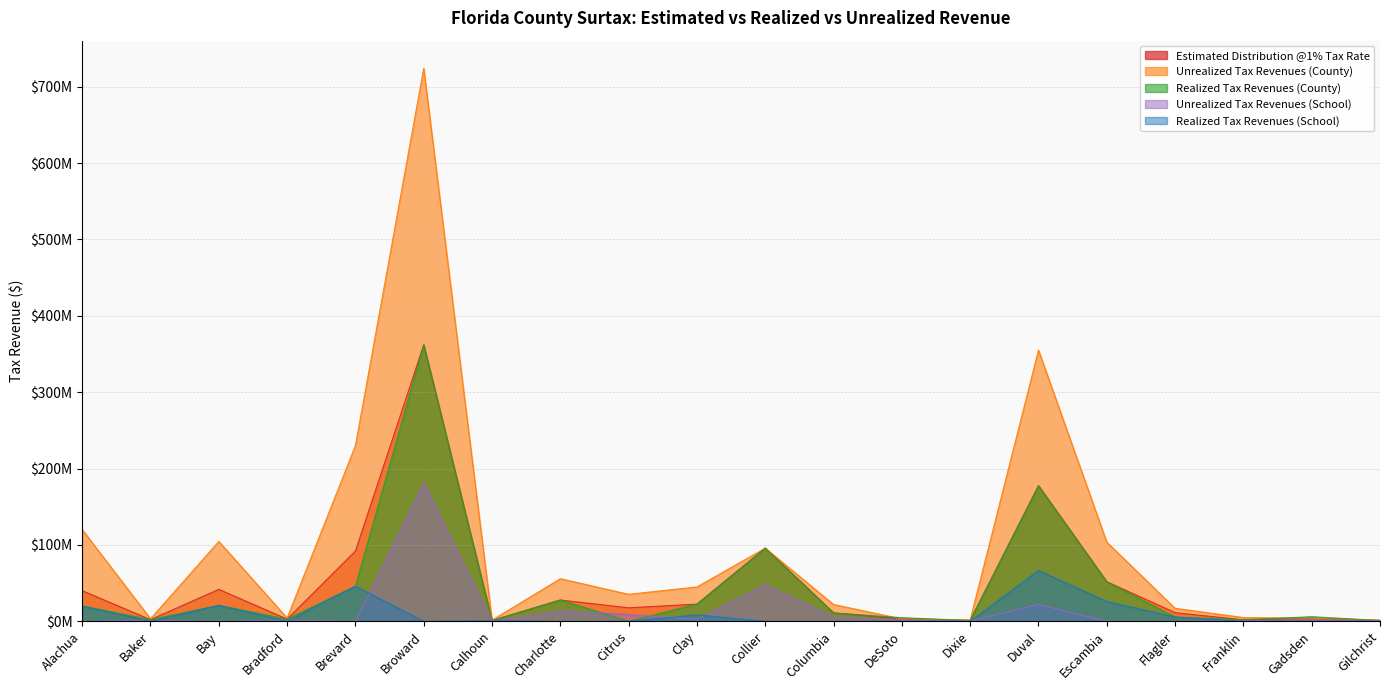

Where is Unrealized Tax Revenues (County) nearest to the value 362759473?

Duval